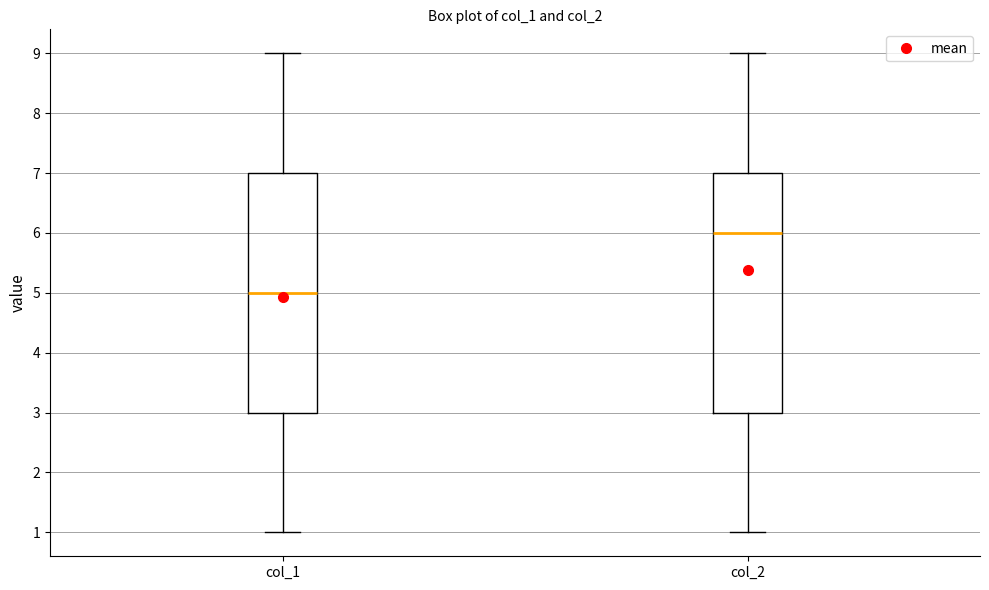

Where is the upper edge of the box for col_1 on the y-axis? The values are not printed on the chart, so give them approximately, as read against the axis.

7